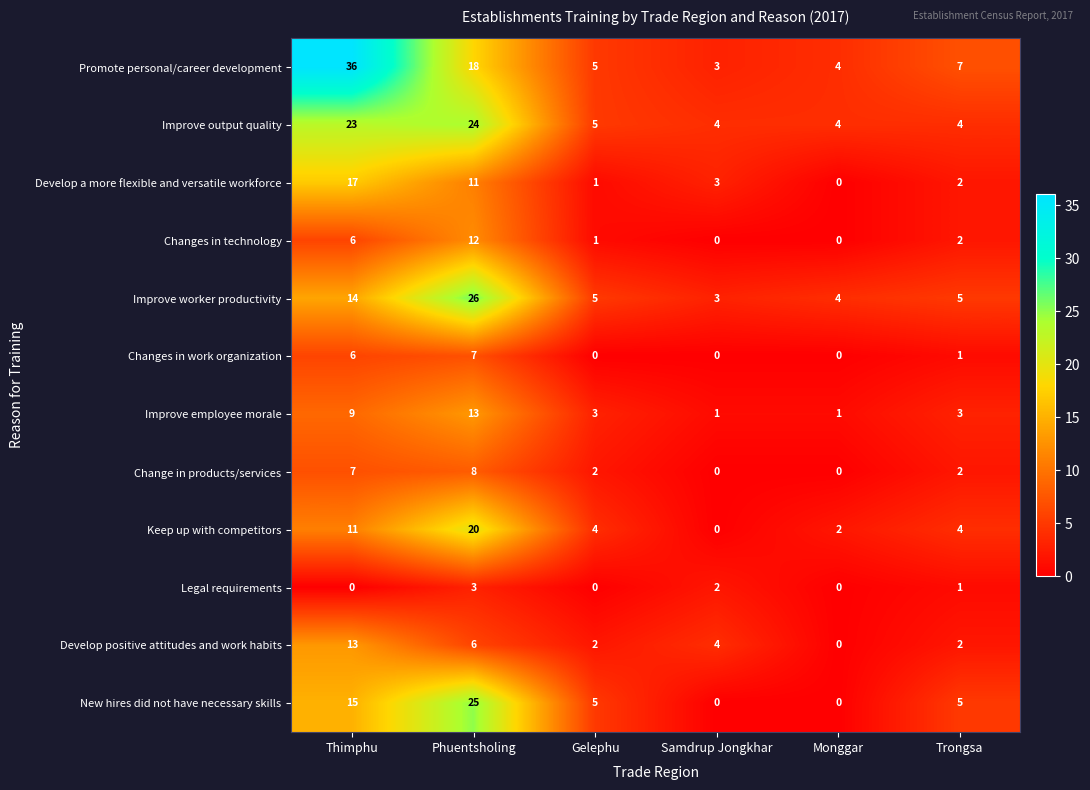

Count the Improve employee morale values in the range 1 to 9.

5